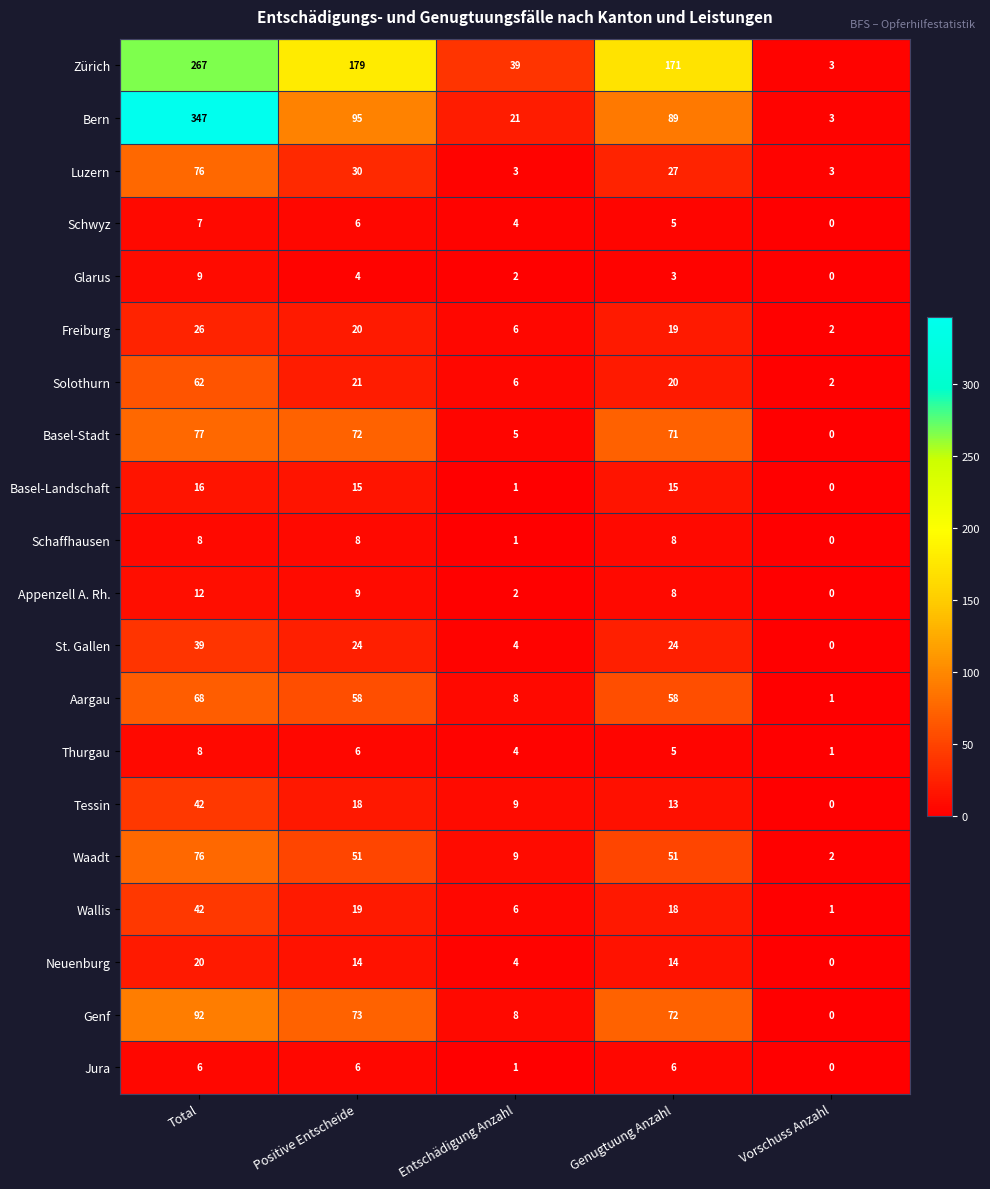

What is the difference between the maximum and minimum values in the Bern series?

344